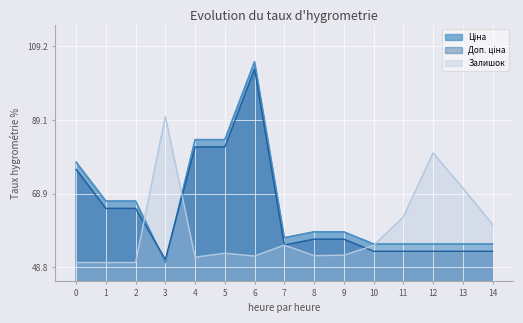

What is the smallest value displayed?

50.0